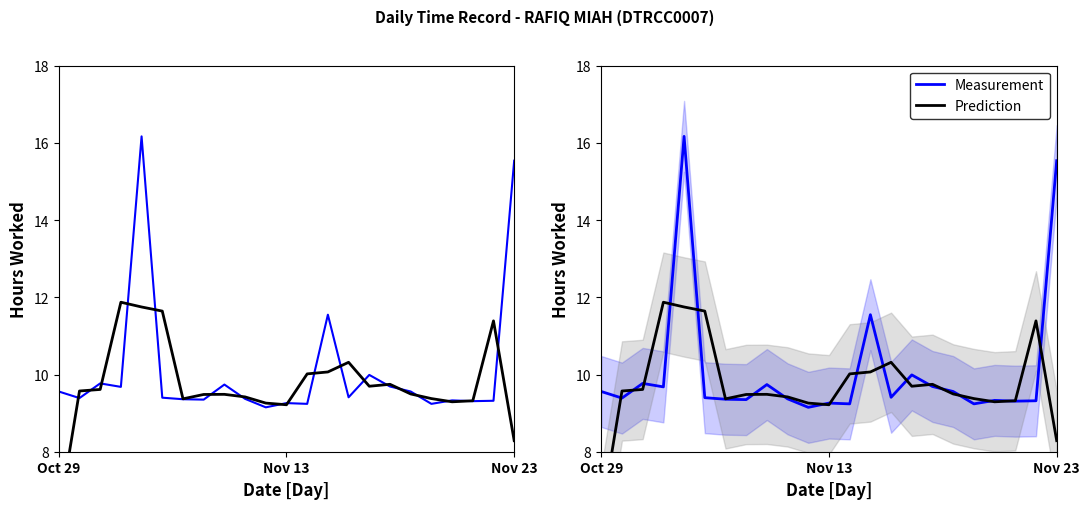

The Measurement series shows 9.3 at Nov 13. True or false?

True